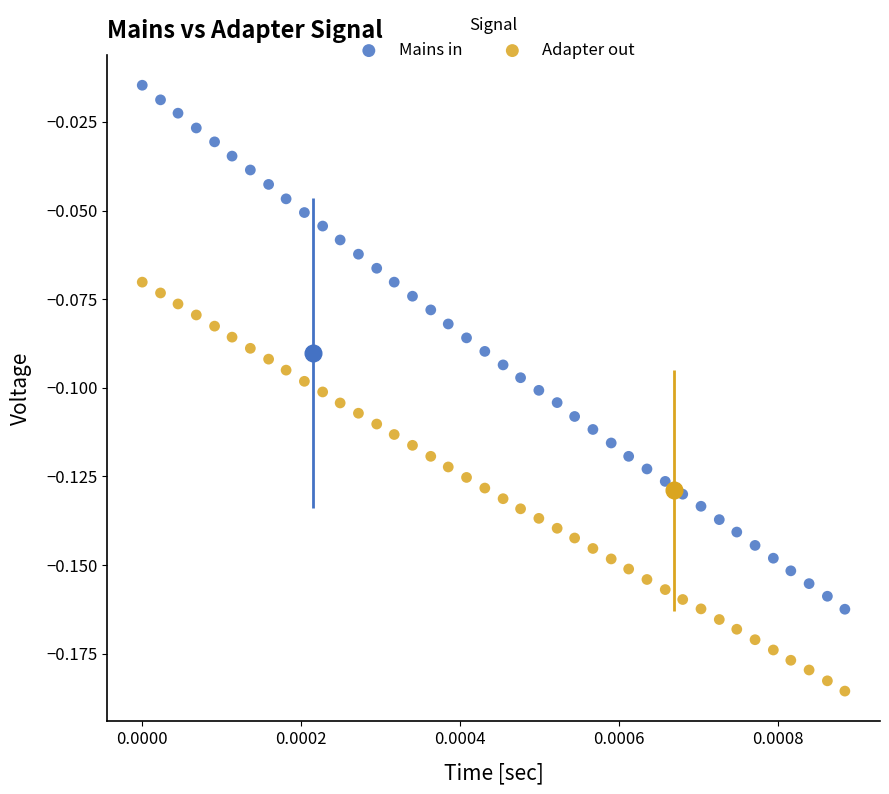

Which series reaches the minimum Y coordinate?

Adapter out